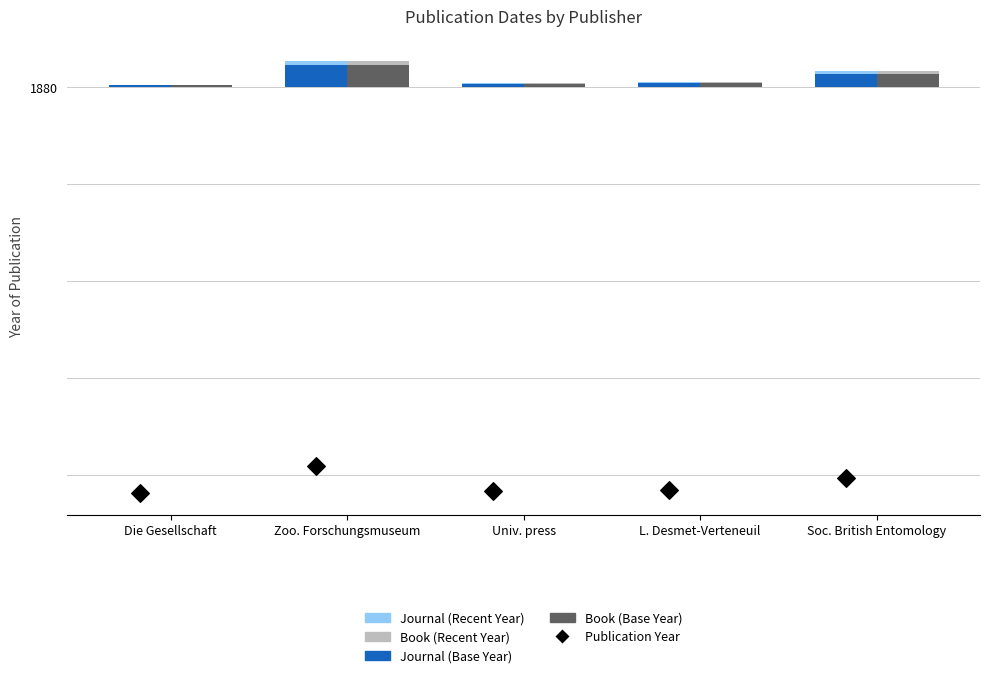

At which category is the sum across all series the highest?

Zoo. Forschungsmuseum